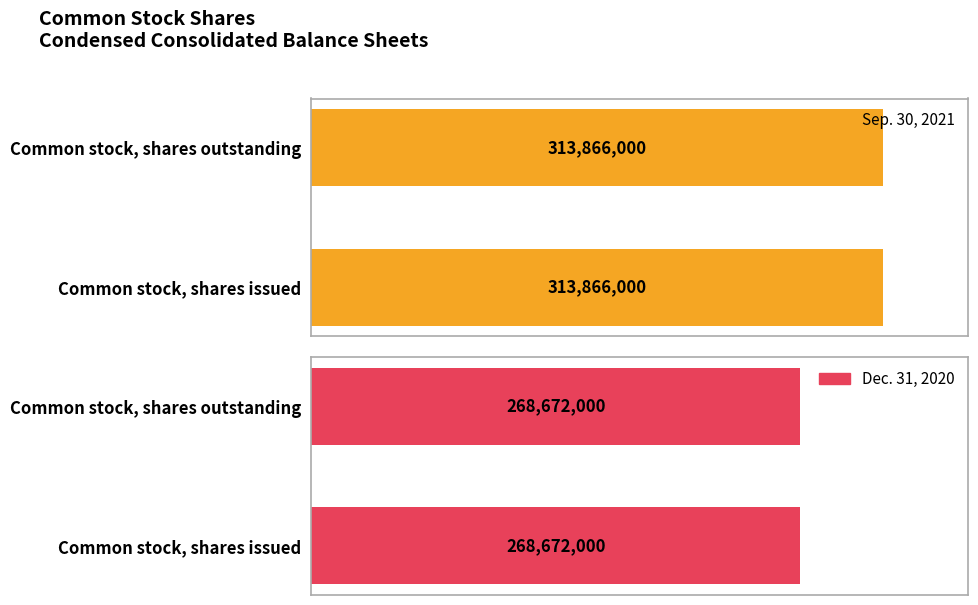

What is the maximum value shown in the chart?

313866000